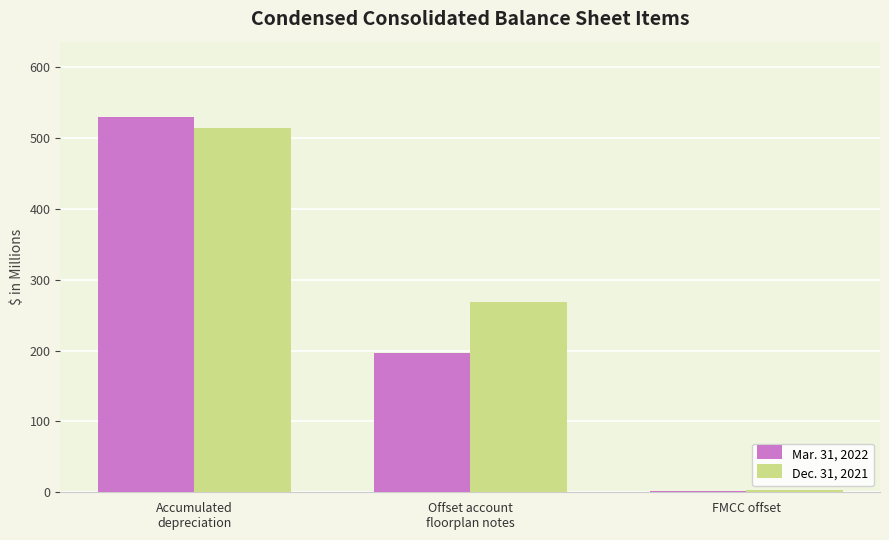

List the series in order of their overall mean, highest first.

Dec. 31, 2021, Mar. 31, 2022